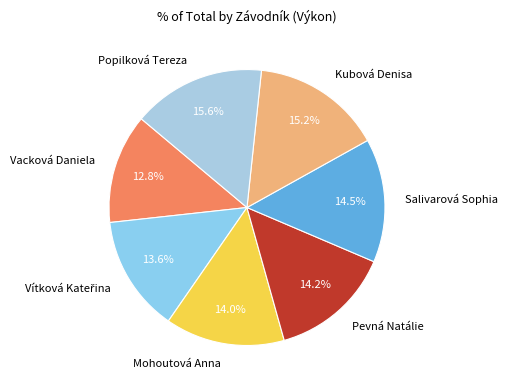

What percentage is the Kubová Denisa slice, to the nearest percent?

15%